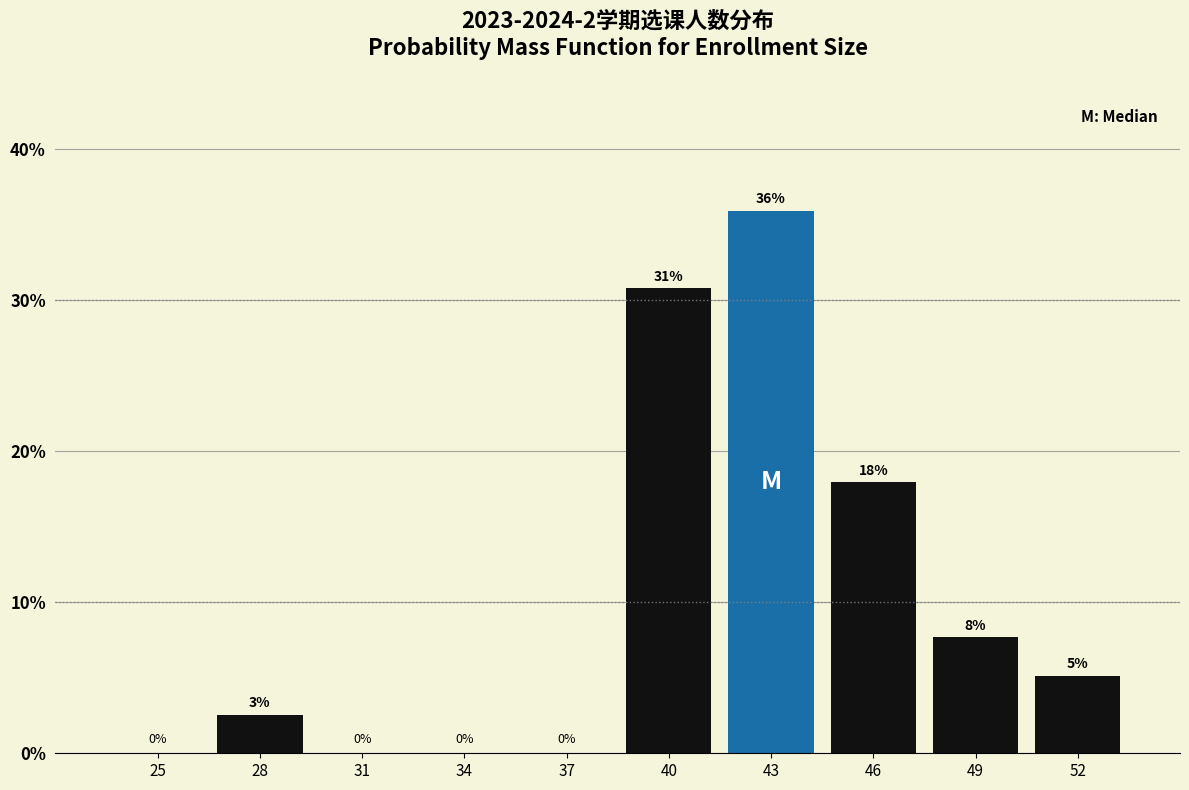

At which label does the data first exceed 5?

40